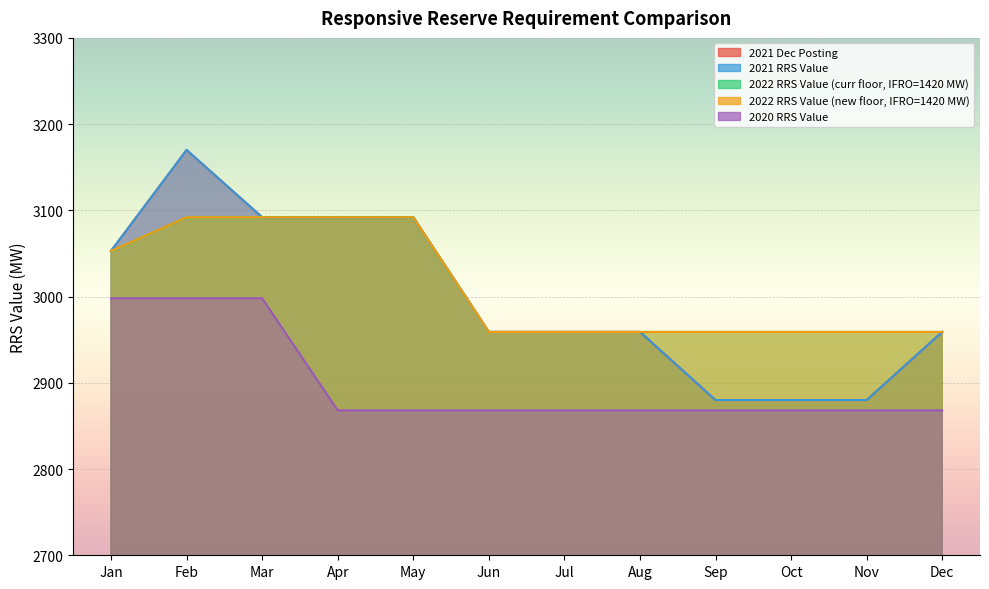

At how many categories does at least one series exceed 2995?

5